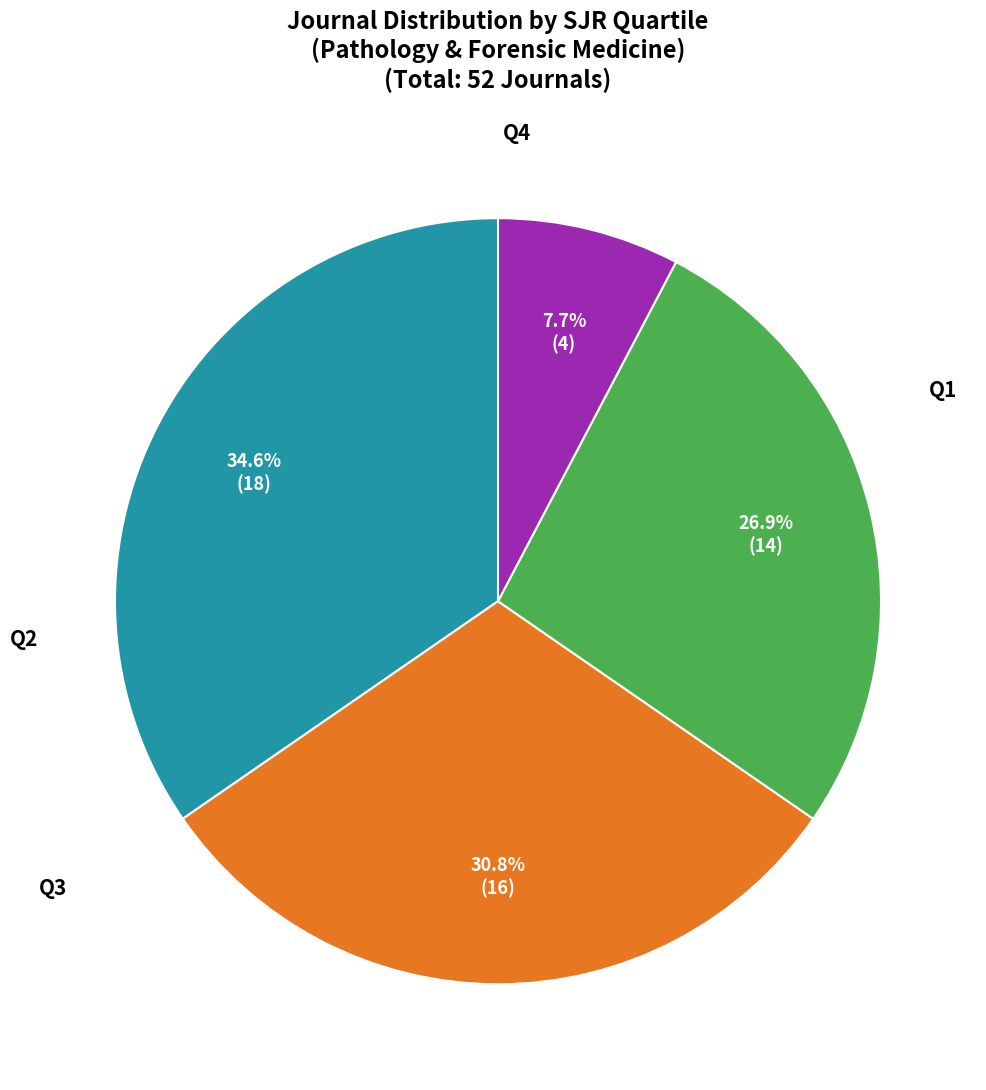

Does Q3 account for over 50% of the chart?

No